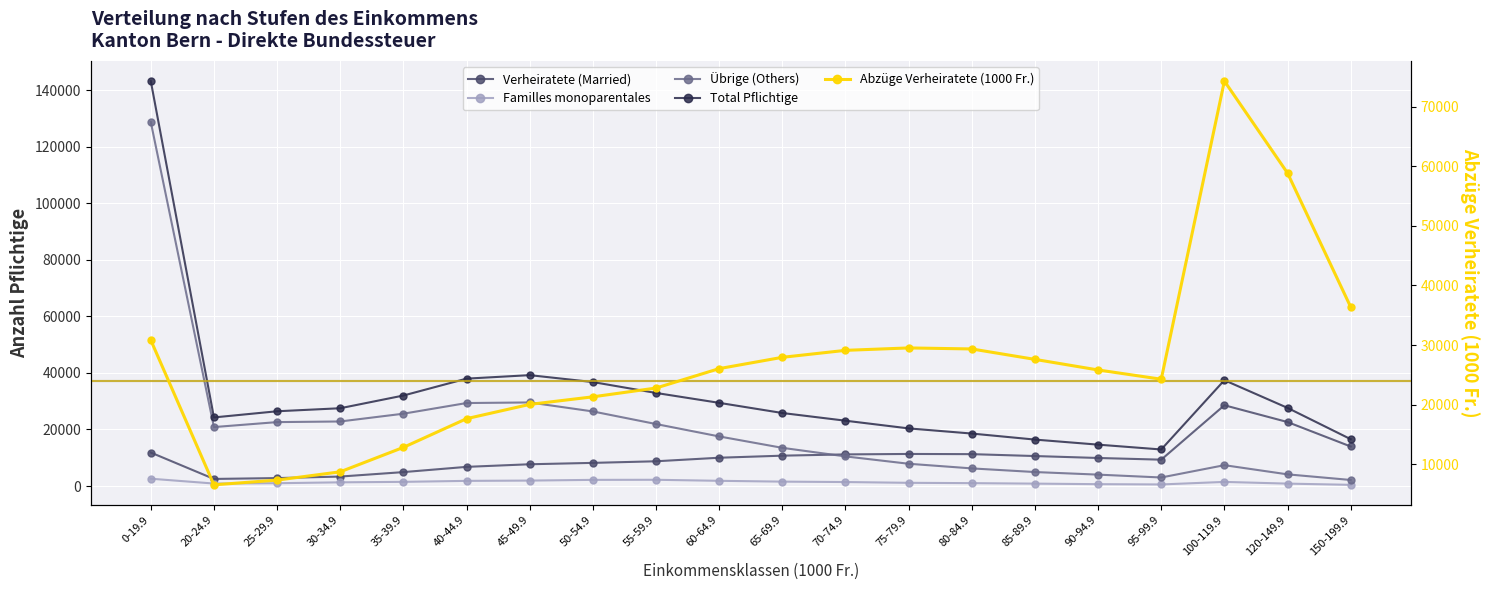

The Verheiratete (Married) series shows 9334.0 at 95-99.9. True or false?

True